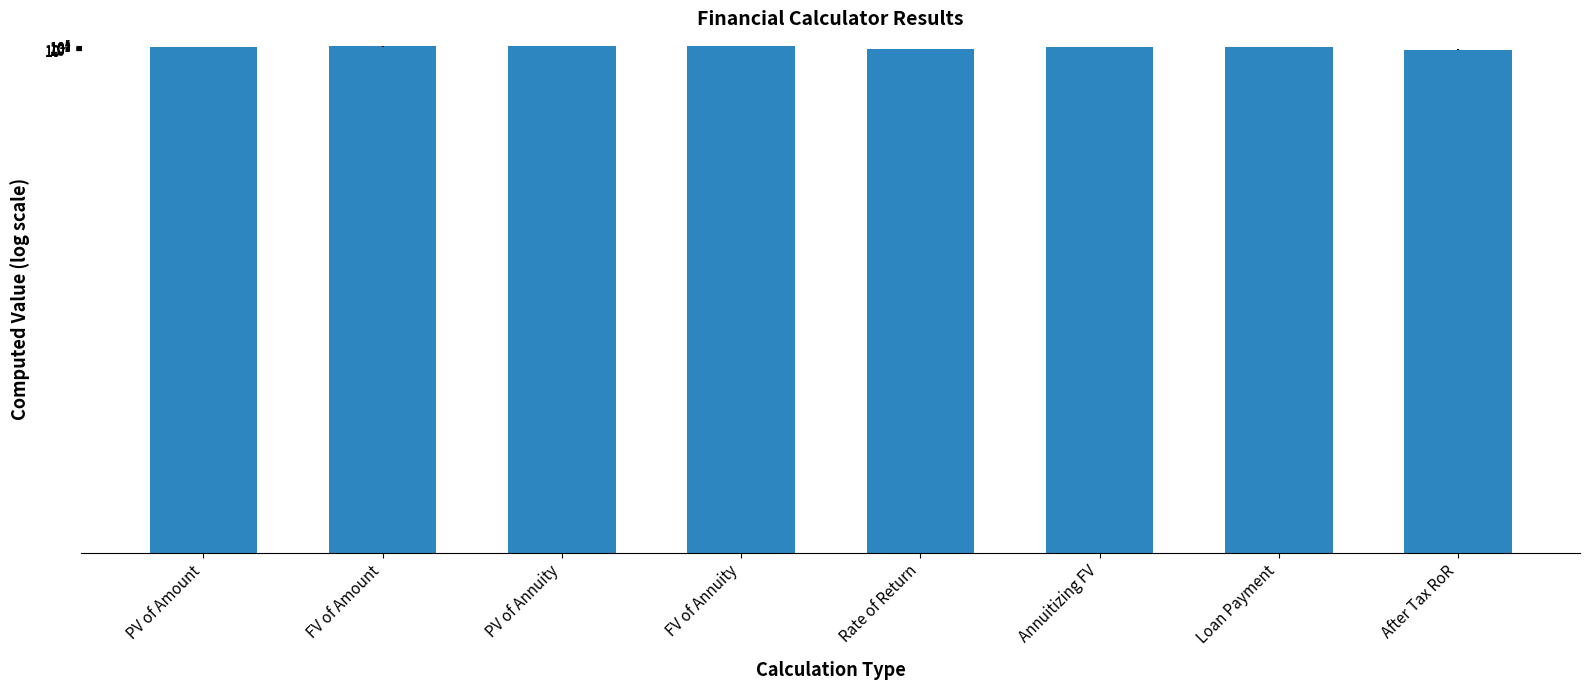

Where is the data nearest to the value 271024?

PV of Annuity